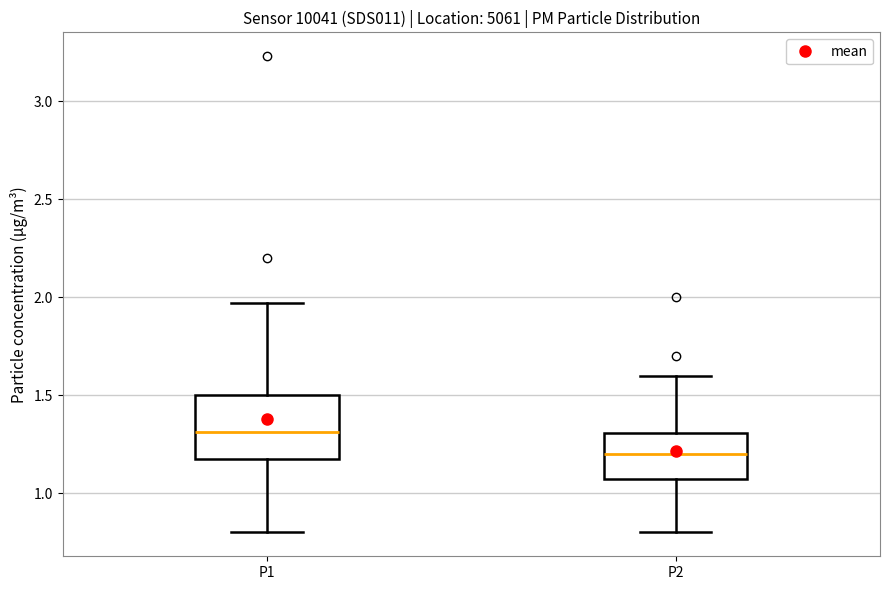

Reading left to right, transcribe this box plot: for each box, give where its median line is, the range the box spans, and where its two whiskers end, as read against the y-axis. The values are not printed on the chart, so give them approximately, as read against the axis.

P1: median 1.30, box 1.20 to 1.50, whiskers 0.80 to 1.95
P2: median 1.20, box 1.10 to 1.30, whiskers 0.80 to 1.60